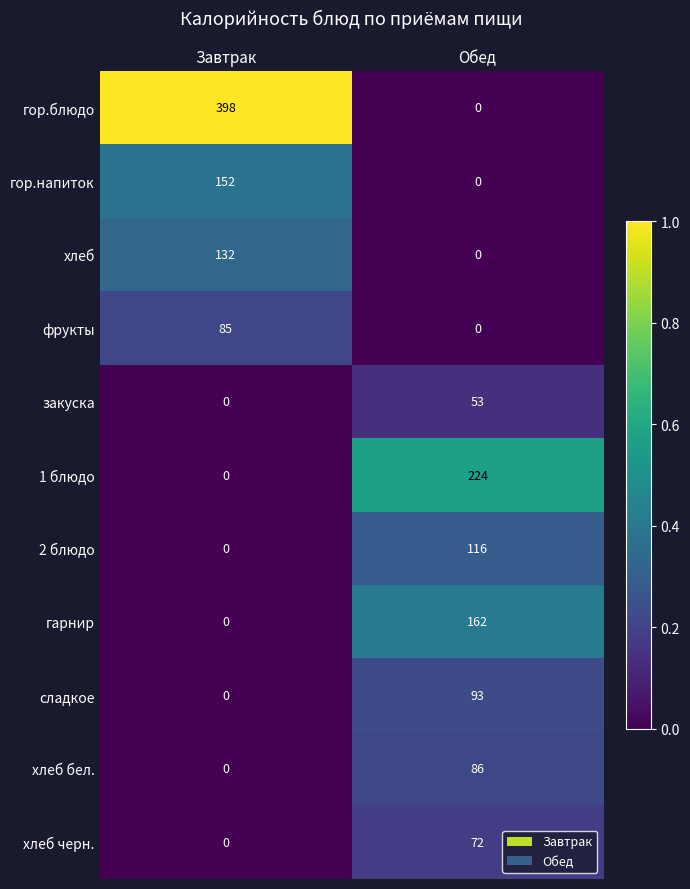

How many series are shown in this chart?

11